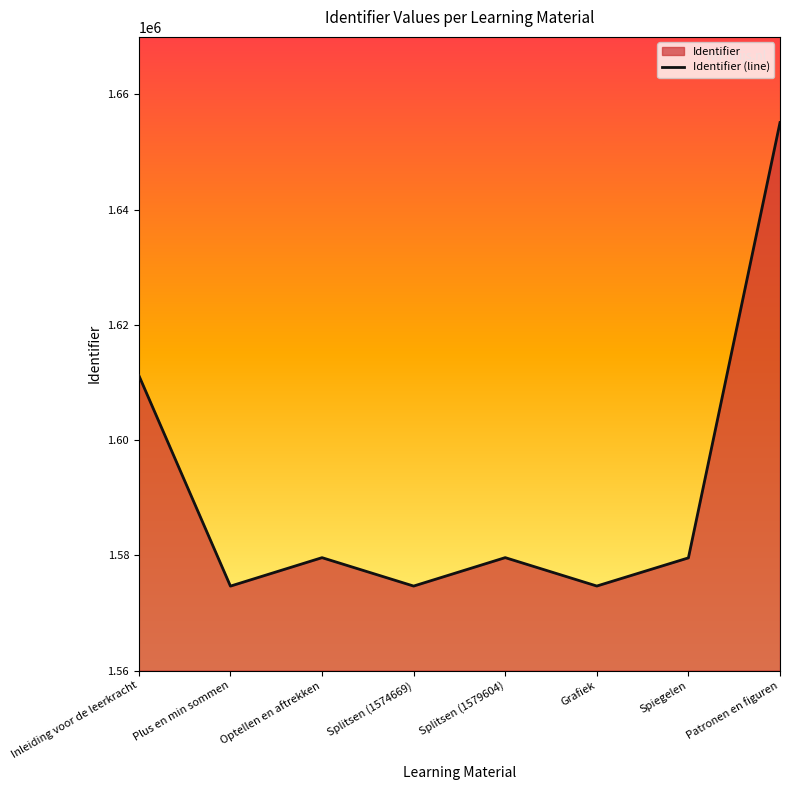

Read the value at Grafiek, to the nearest 10.

1574670